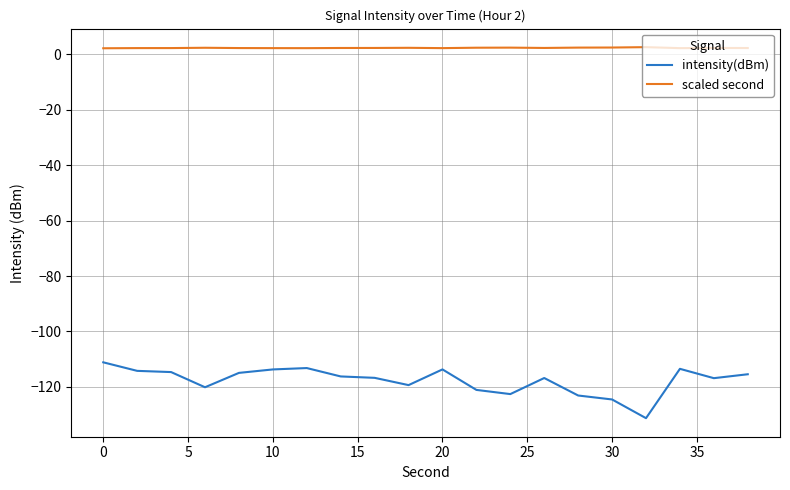

Which series has the widest spread of values?

intensity(dBm)